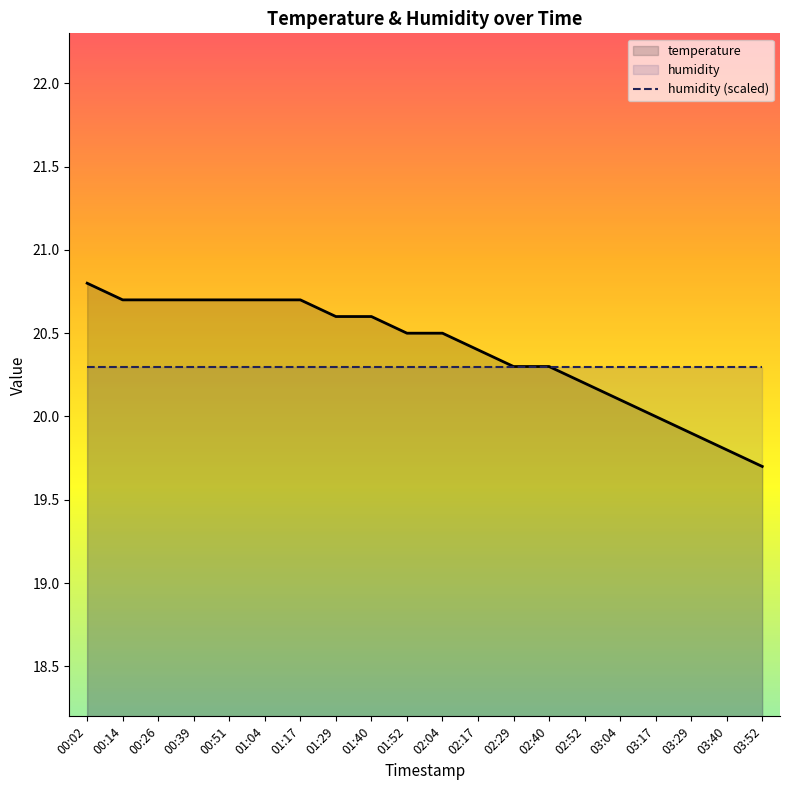

Is it true that the value at 02:40 is 20.3?

True